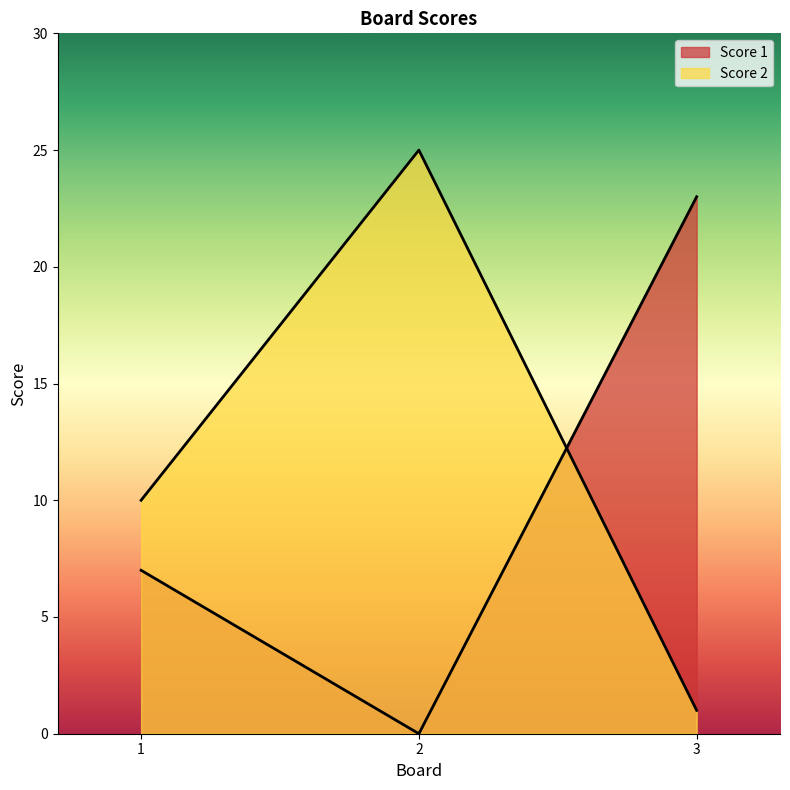

At how many categories does at least one series exceed 8?

3